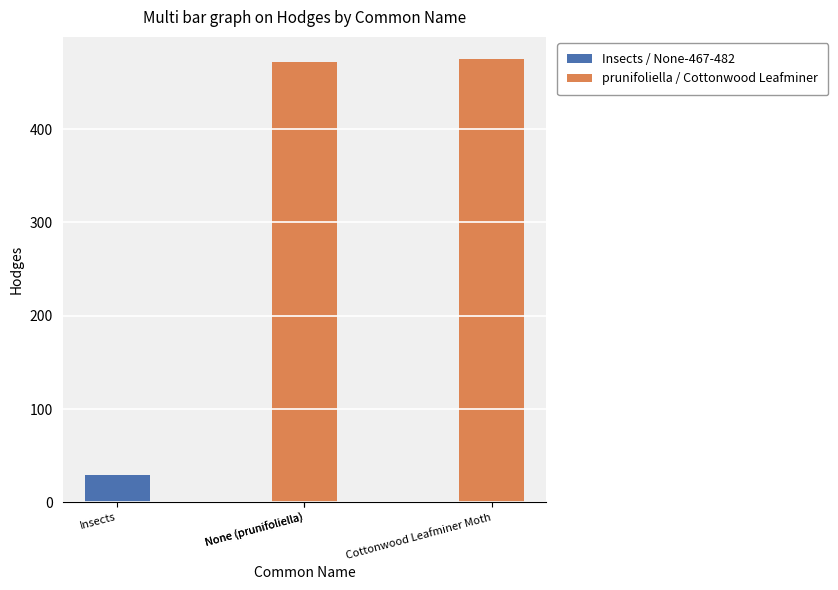

What is the maximum value shown in the chart?

475.0